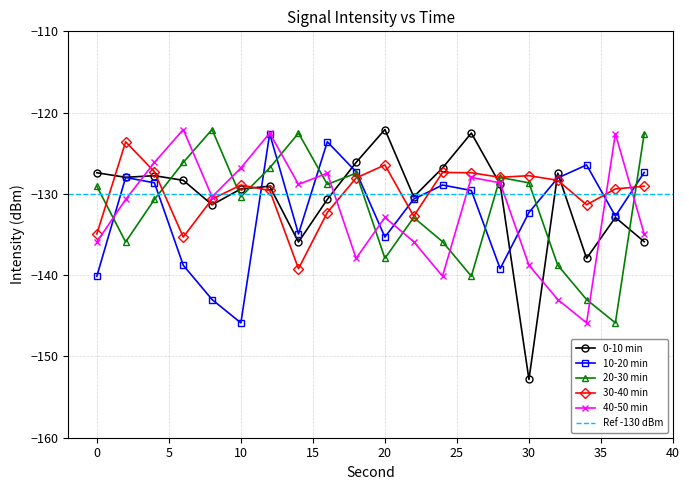

After their last crossing, which series has the higher values: 30-40 min or 10-20 min?

10-20 min